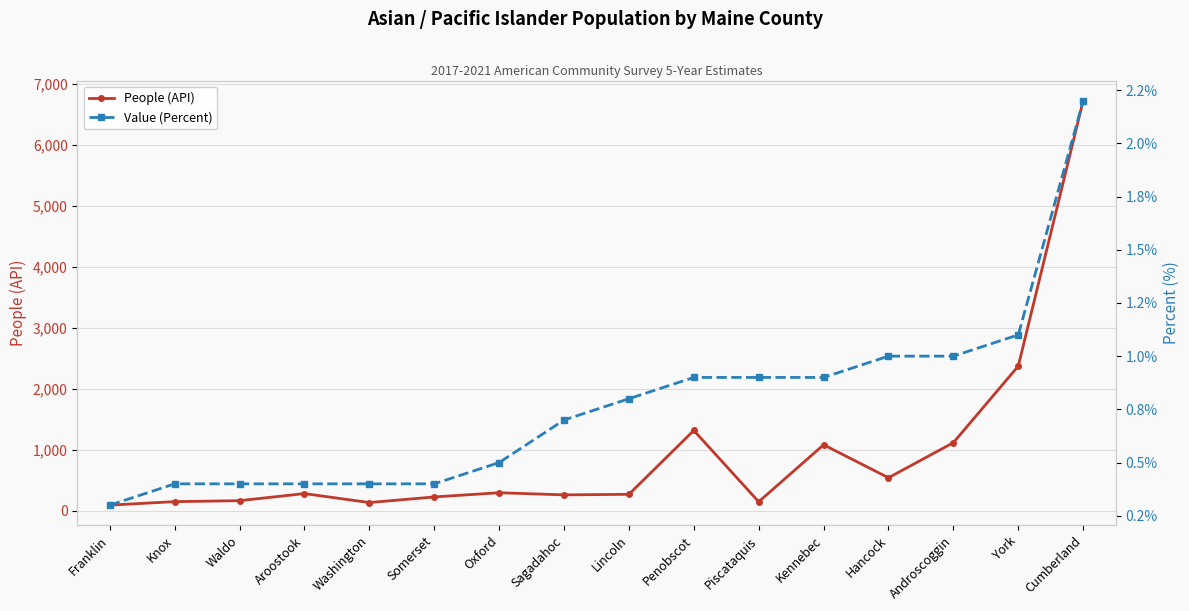

Between Knox and Oxford, which series saw the biggest shift?

People (API)